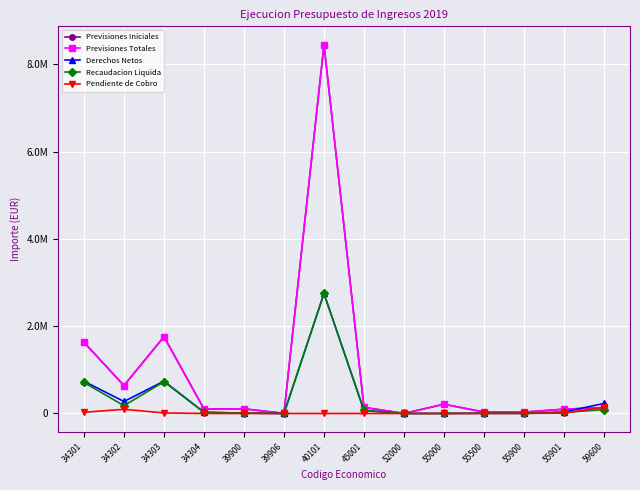

Is it true that Derechos Netos equals 0.0 at 55000?

True